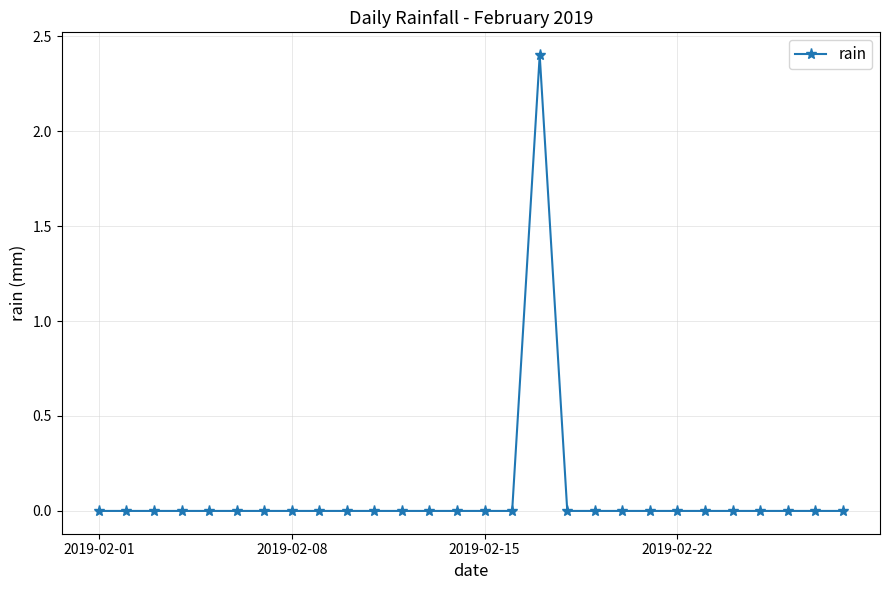

True or false: there are more than 0 points higher than both neighbors.

True